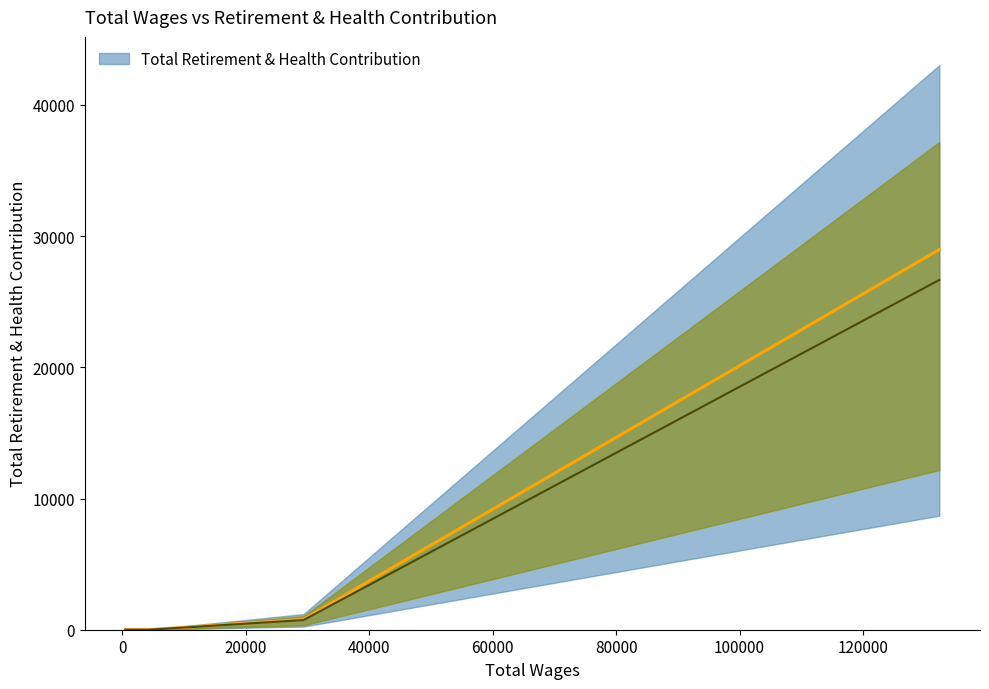

What is the average value?

5957